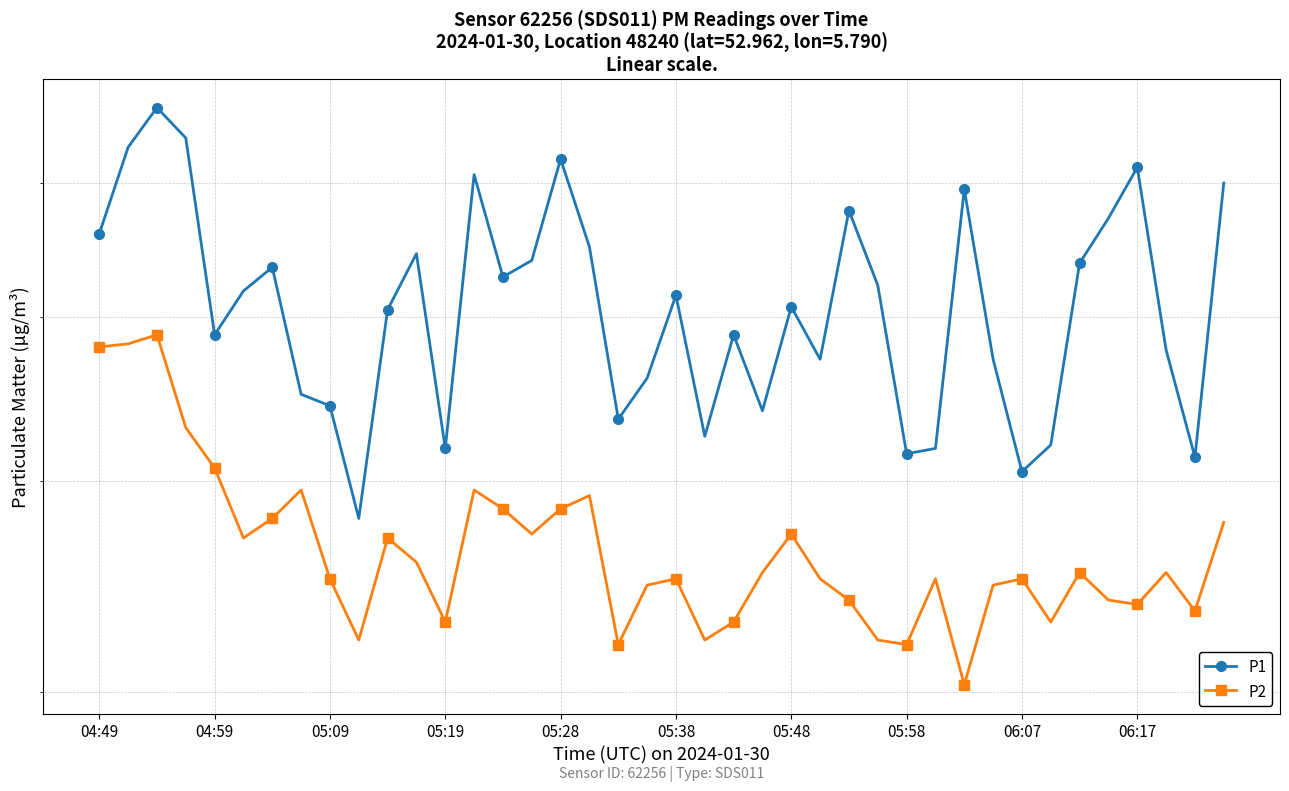

True or false: P2 and P1 cross at least once.

False